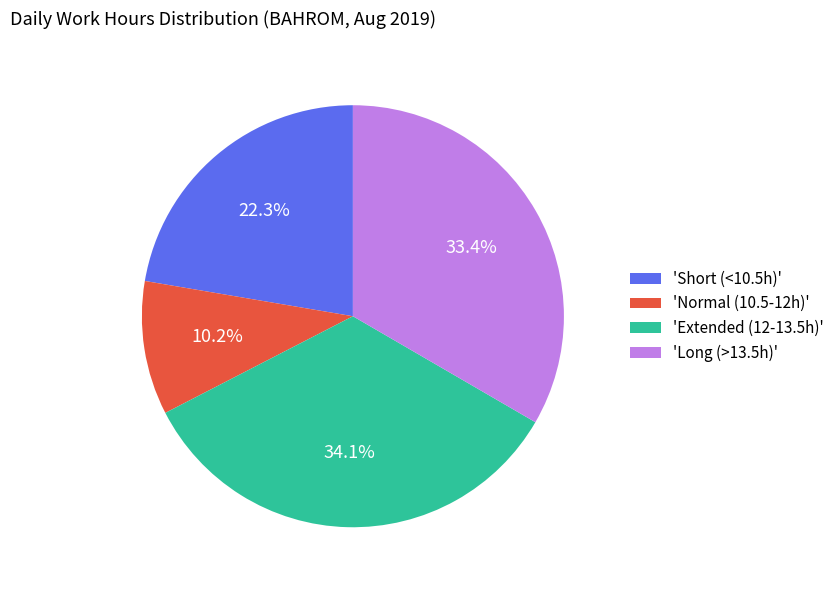

Which has a higher value, 'Extended (12-13.5h)' or 'Long (>13.5h)'?

'Extended (12-13.5h)'